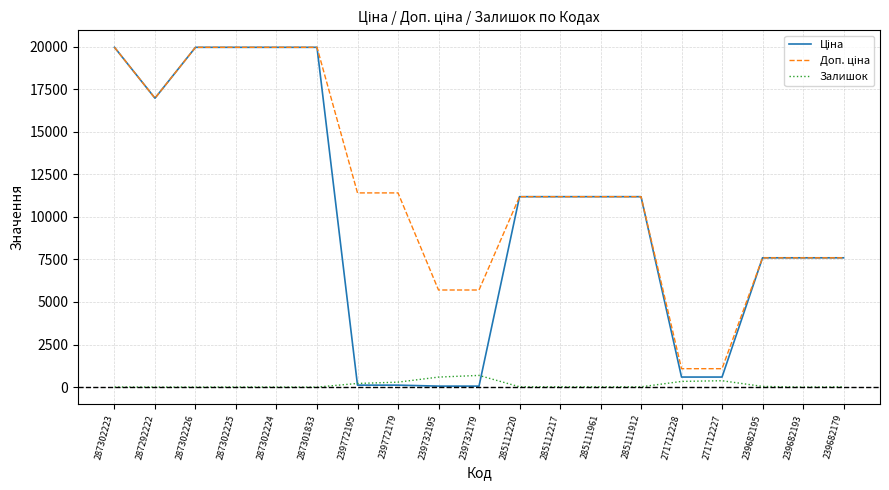

Is it true that Залишок equals 17.0 at 285112220?

True